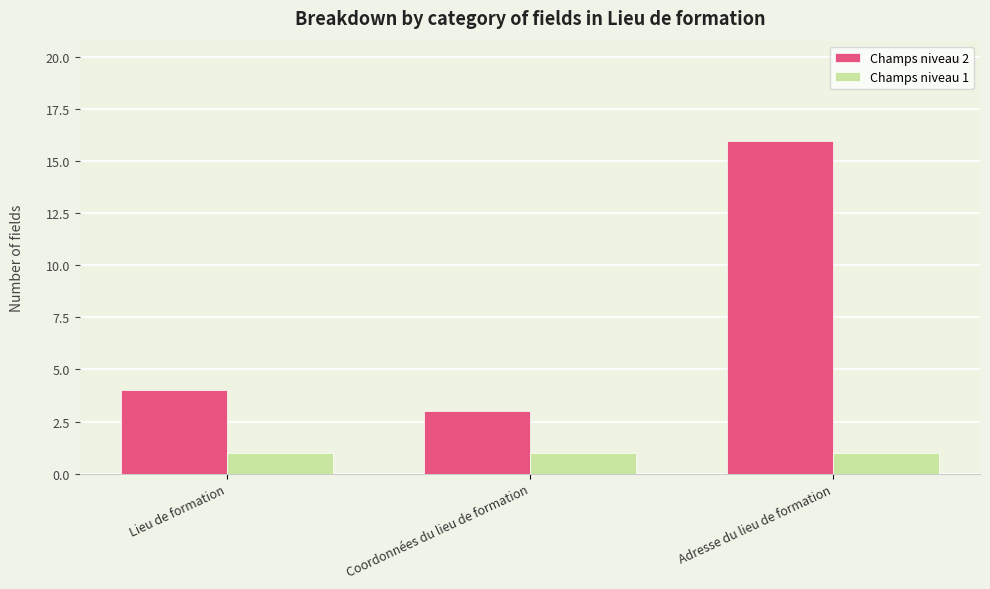

What is the average value of the Champs niveau 2 series?

8